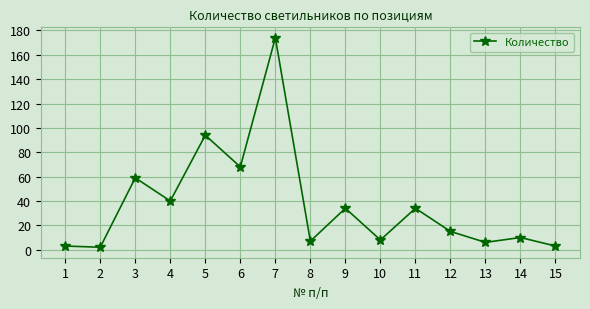

The chart shows a value of 2 at 2. True or false?

True